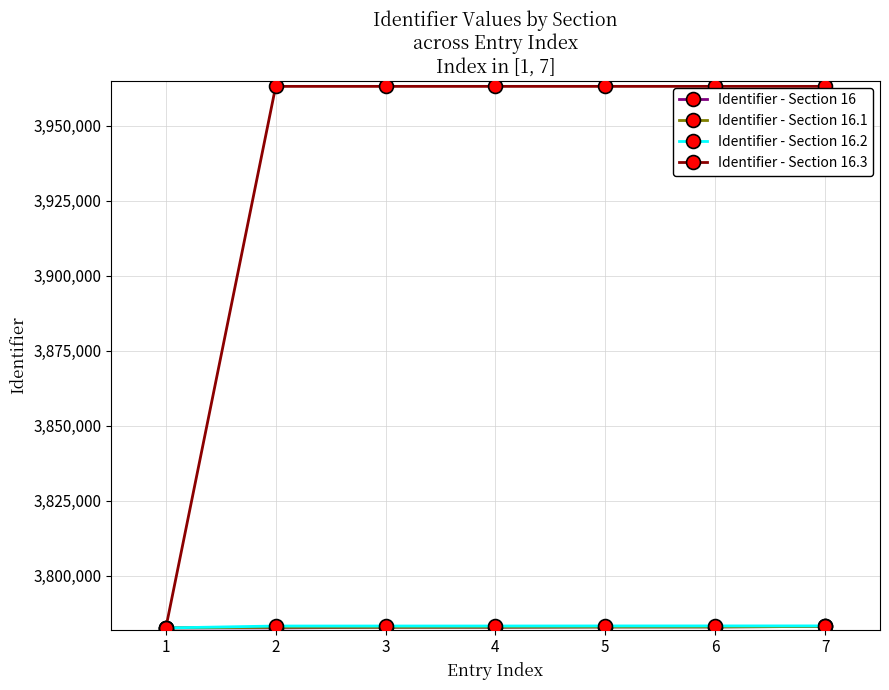

What is the difference between the highest and lowest values at 3?

180360